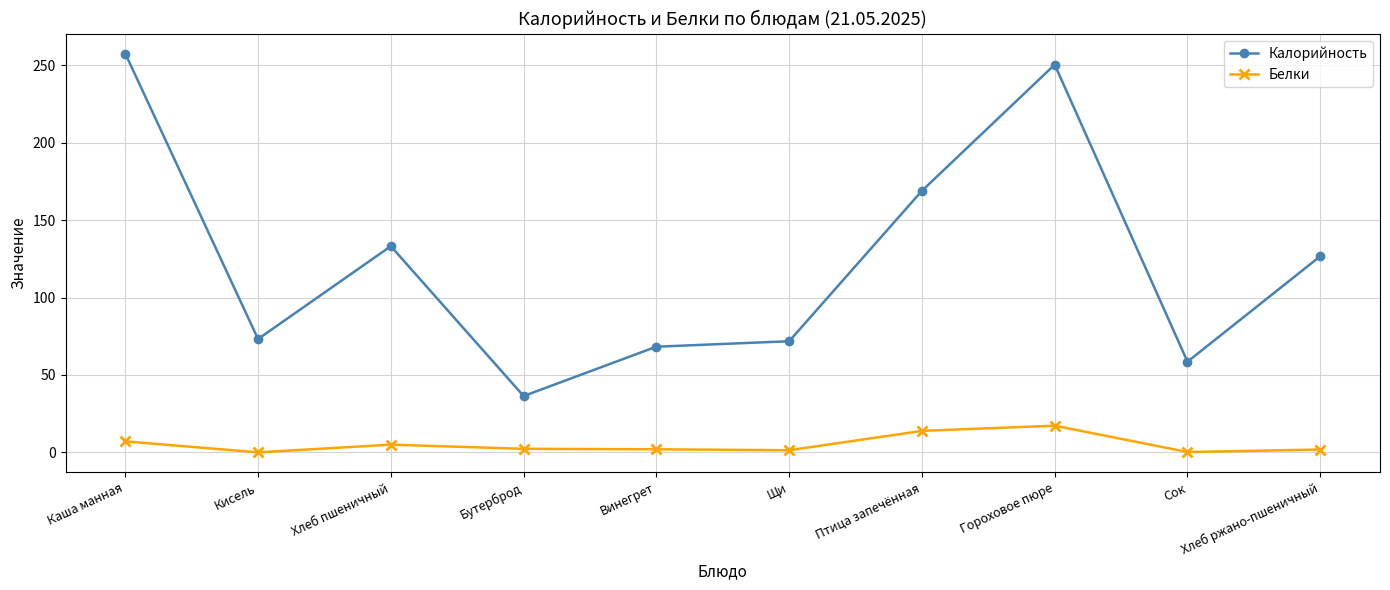

How many lines are shown in the chart?

2